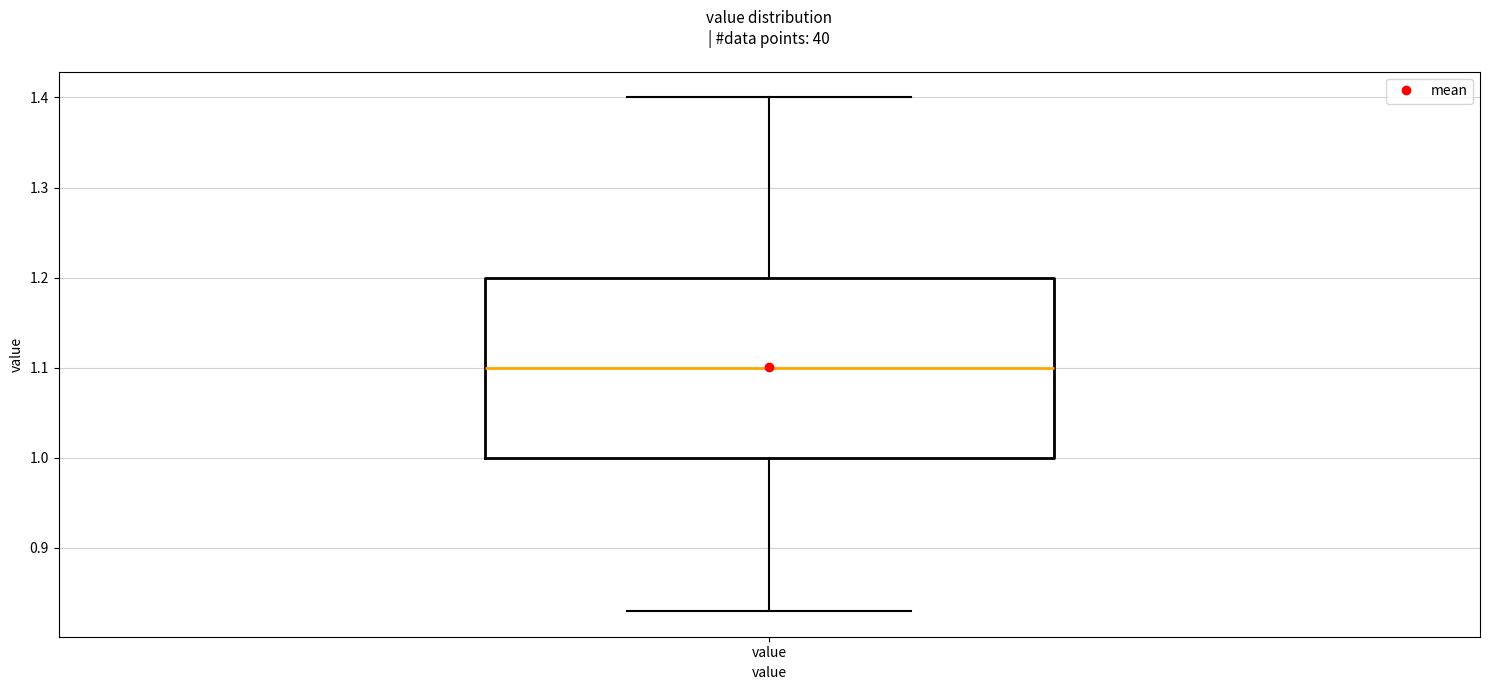

Transcribe this box plot: give where the median line is, the range the box spans, and where the two whiskers end, as read against the y-axis. The values are not printed on the chart, so give them approximately, as read against the axis.

median 1.10, box 1.00 to 1.20, whiskers 0.83 to 1.40